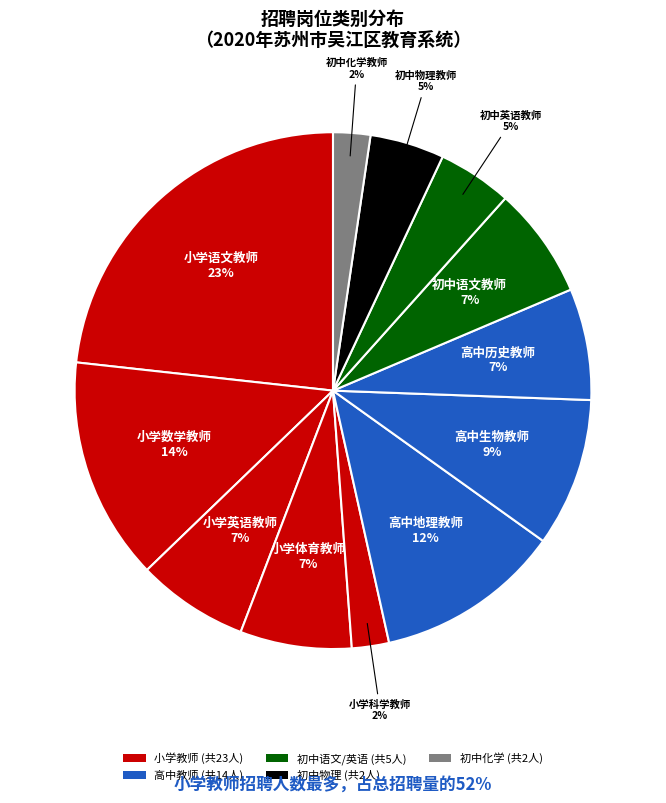

How many segments does this pie chart have?

12